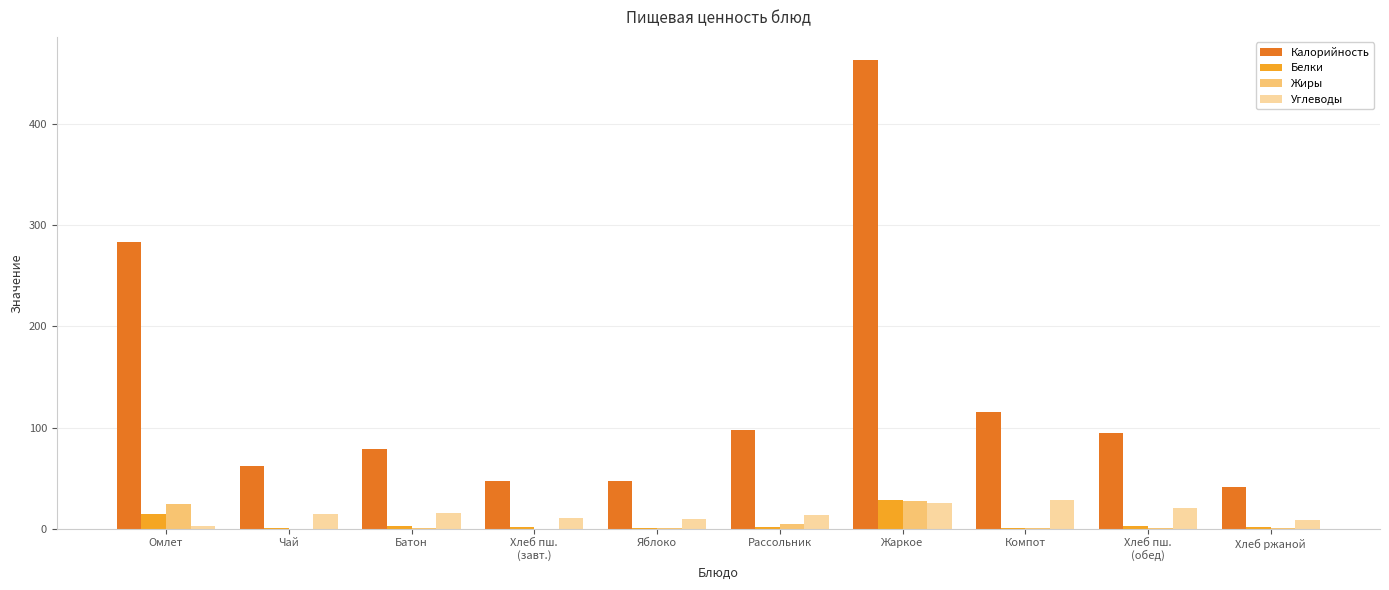

What is the maximum value for Белки?

28.7